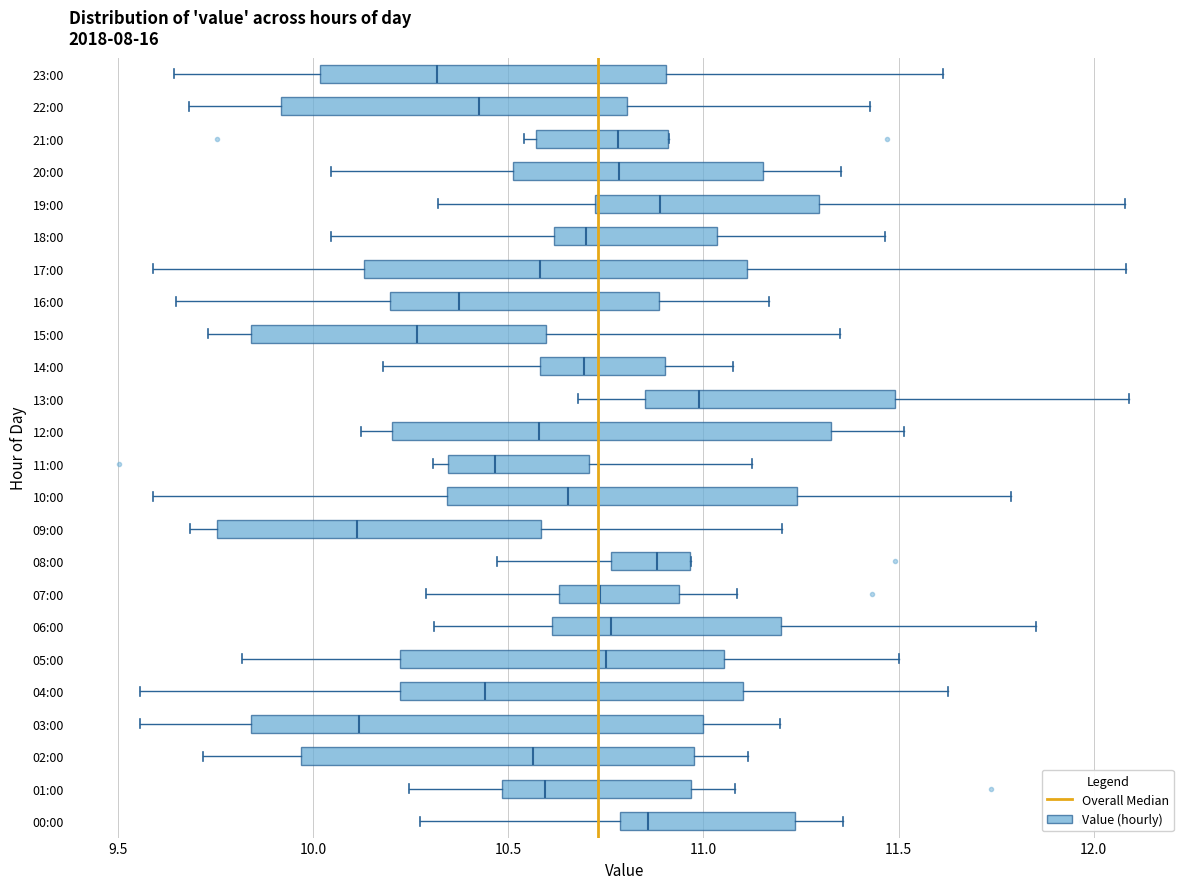

Which box has the furthest to the right median line?

13:00